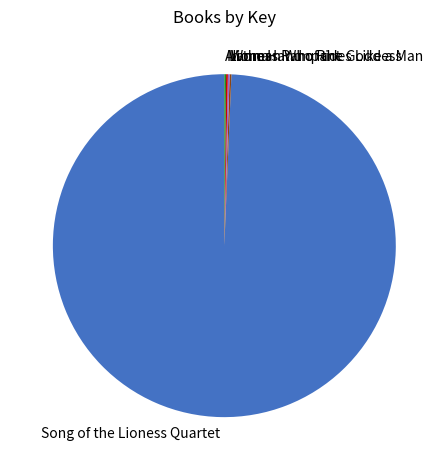

Which slice is the largest?

Song of the Lioness Quartet